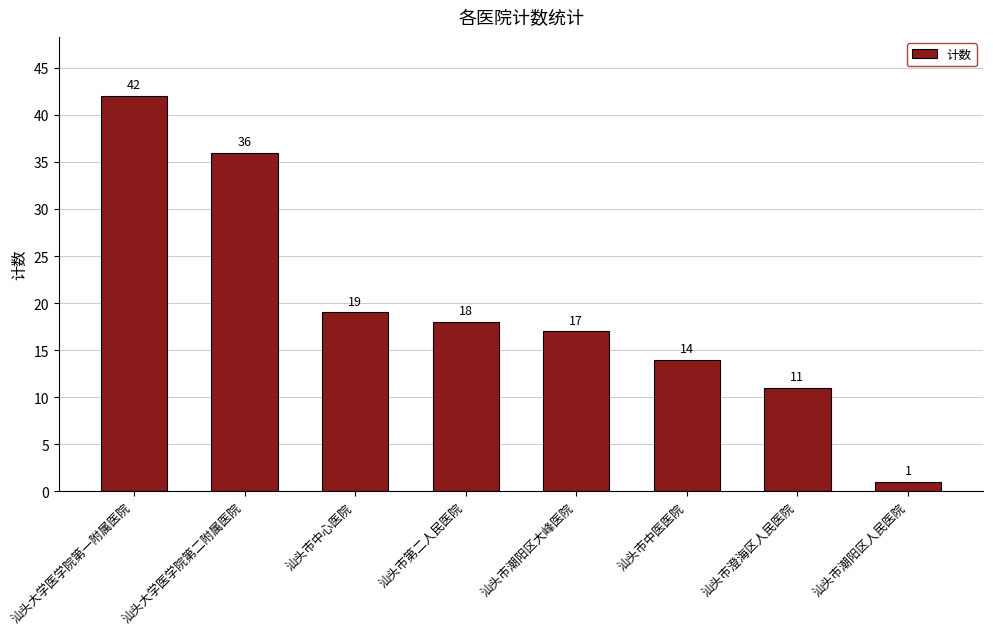

Where does the data first go above 18?

汕头大学医学院第一附属医院